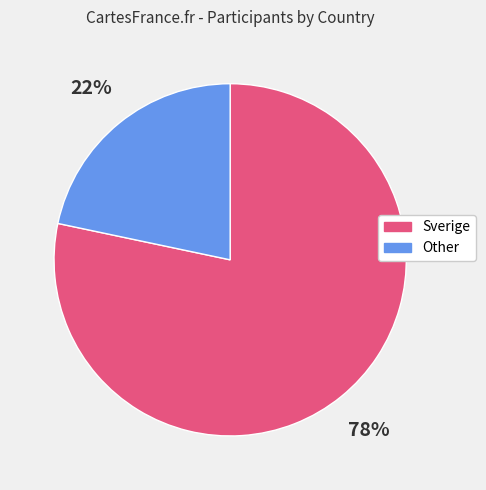

Is the sum of Sverige and Other greater than half?

Yes